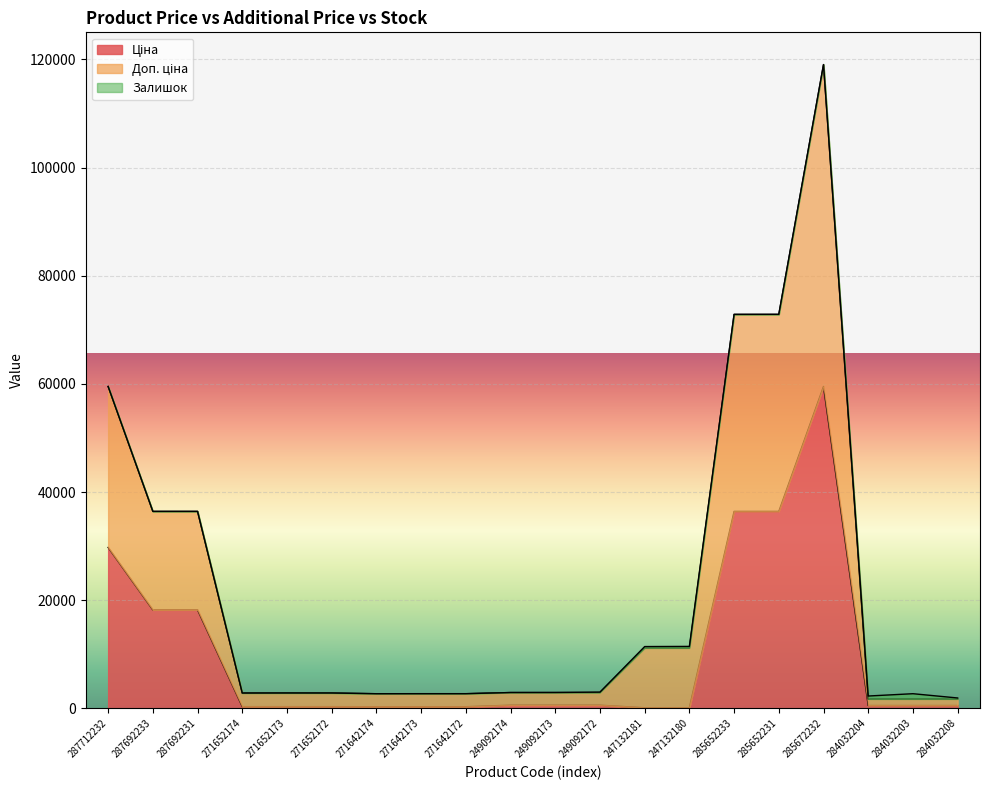

Which series has the largest total across all categories?

Доп. ціна